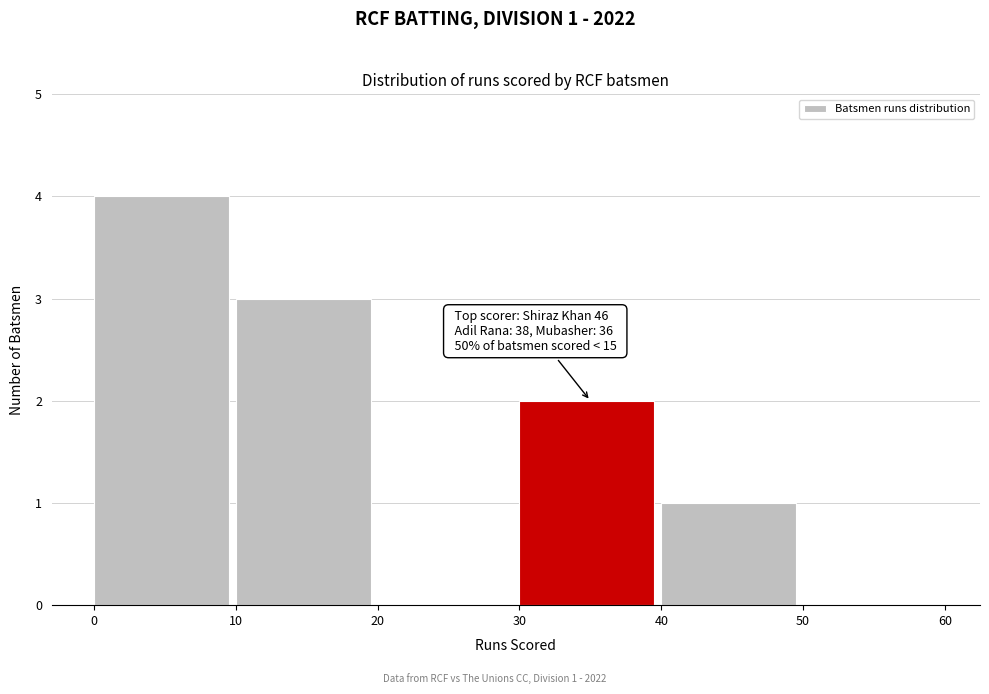

Reading right to left, what are all the values shown in this chart?

50=0	40=1	30=2	20=0	10=3	0=4